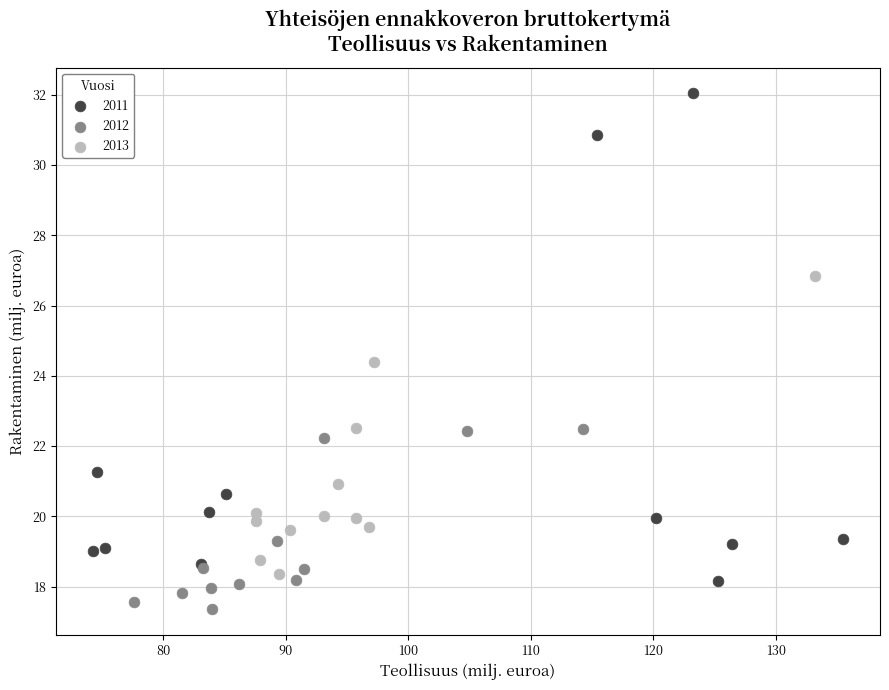

Which series has the largest Y range (max minus min)?

2011